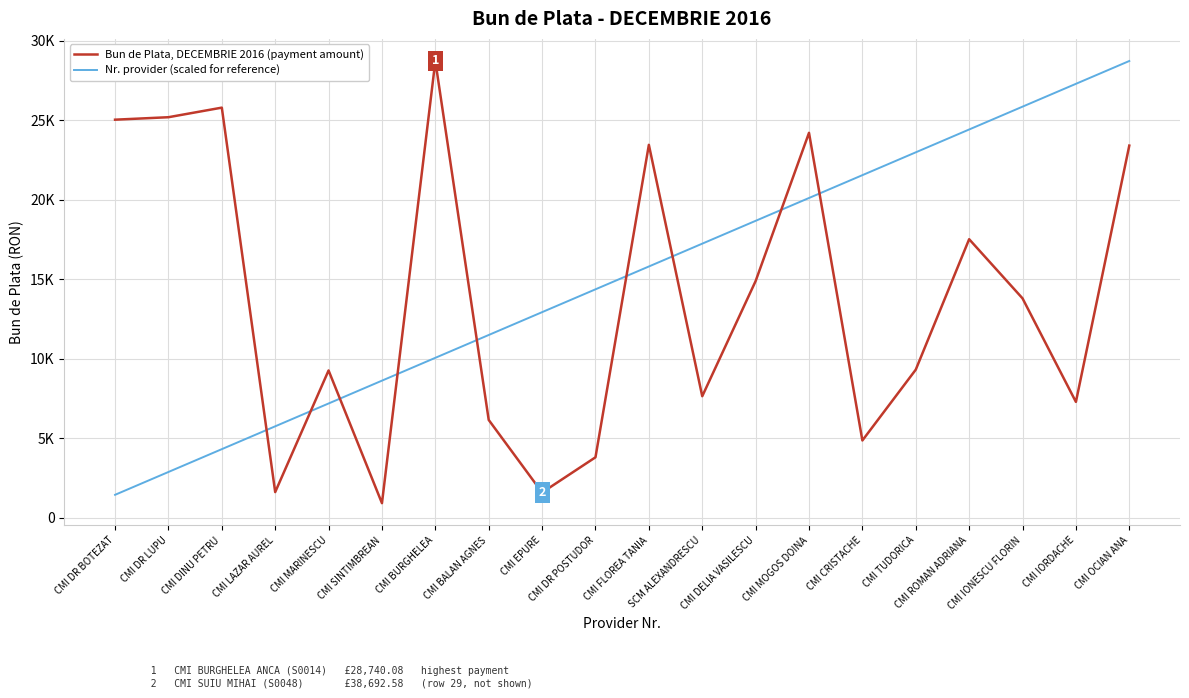

What is the sum of the Nr. provider (scaled for reference) values at CMI LAZAR AUREL and CMI MOGOS DOINA?

25866.1